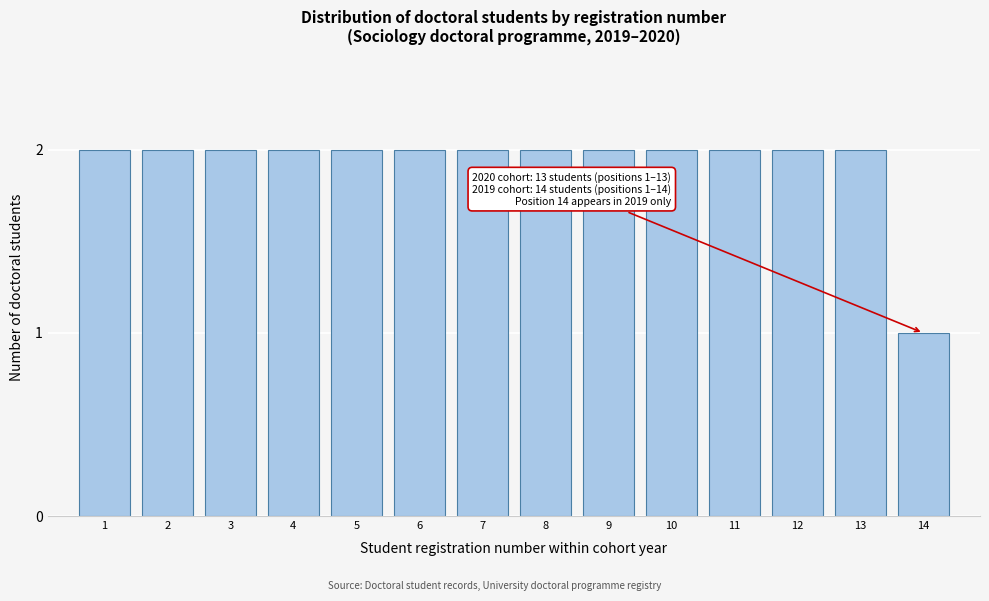

Reading left to right, list all the values displayed in this chart.

2	2	2	2	2	2	2	2	2	2	2	2	2	1